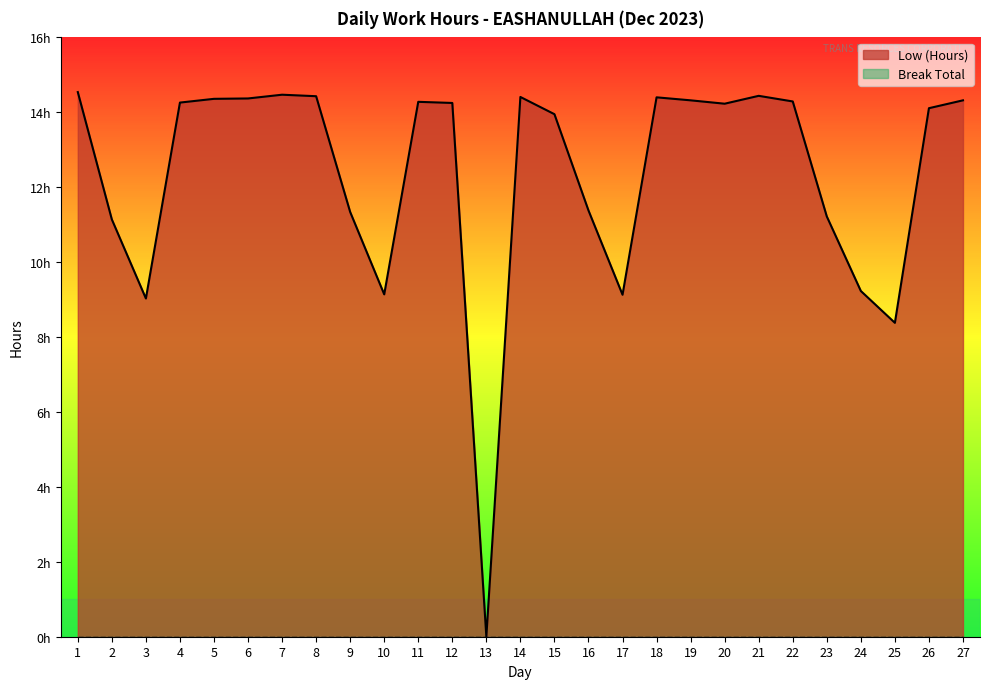

Which category has the highest value across all series?

1